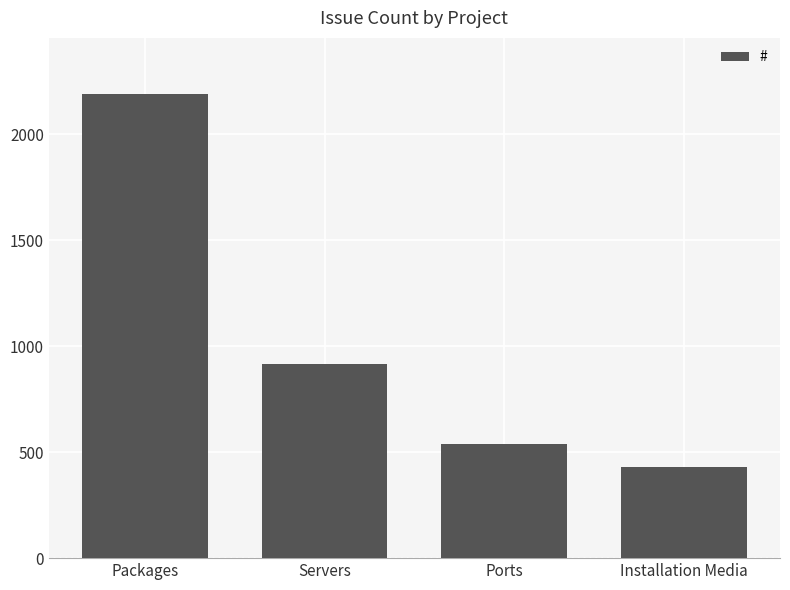

How many data points does each series have?

4